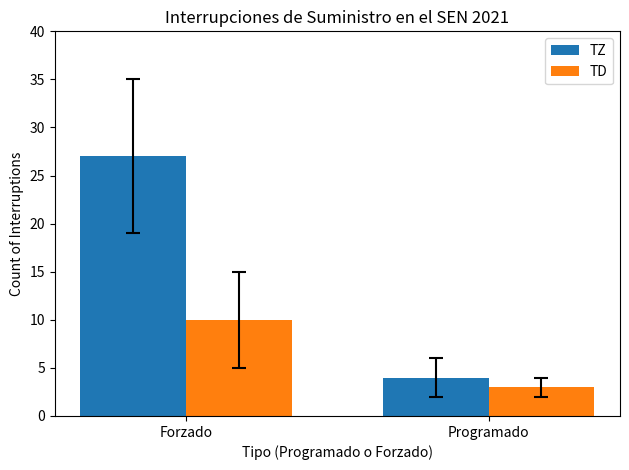

Count the number of categories in the chart.

2